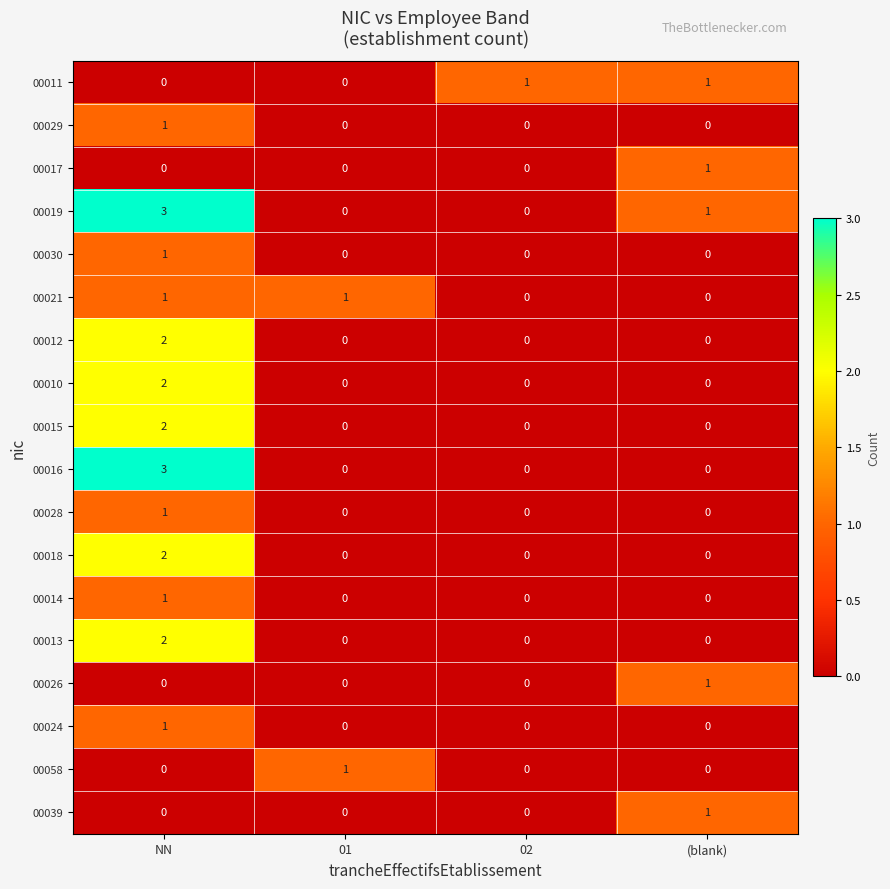

Count the 00021 values in the range 0 to 1.

4